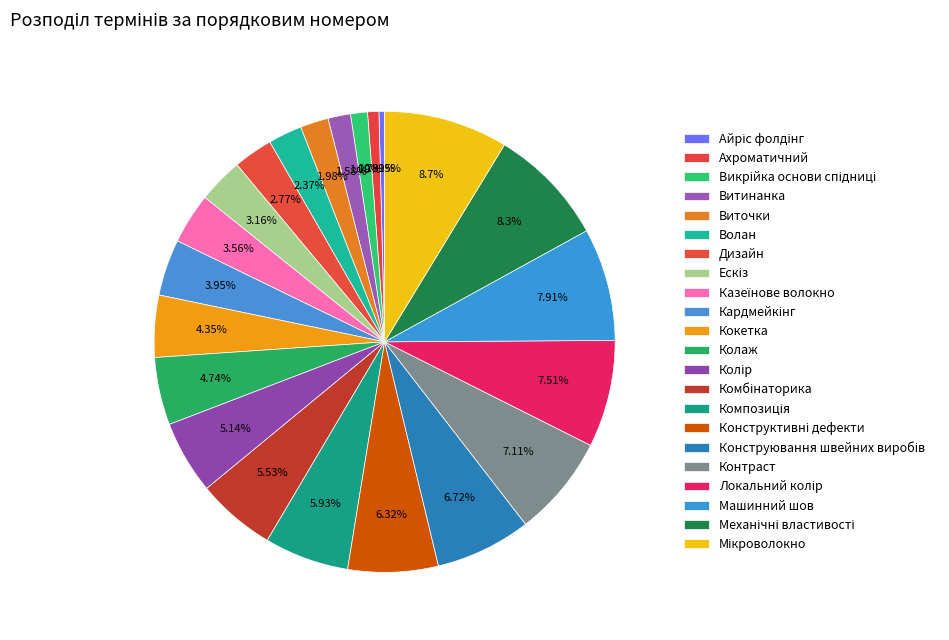

Is Колаж the majority of the pie?

No